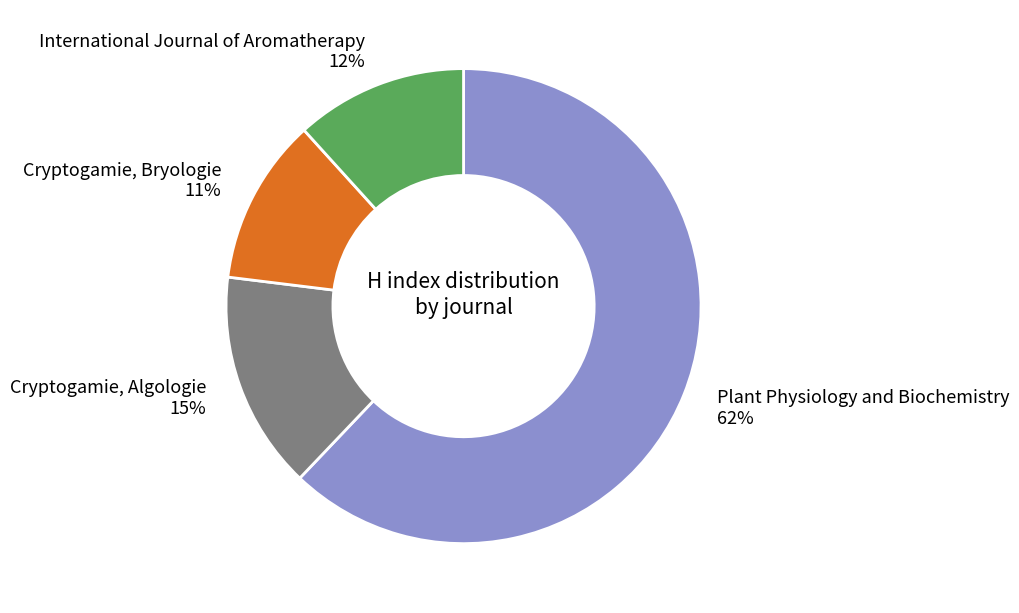

How many segments does this pie chart have?

4